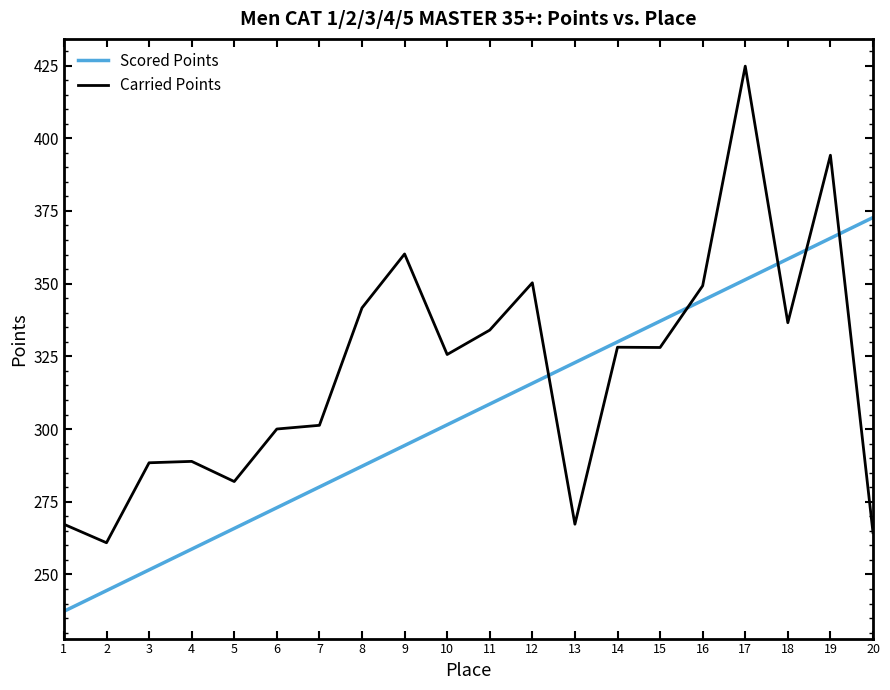

Which series changed the most between 5 and 10?

Carried Points